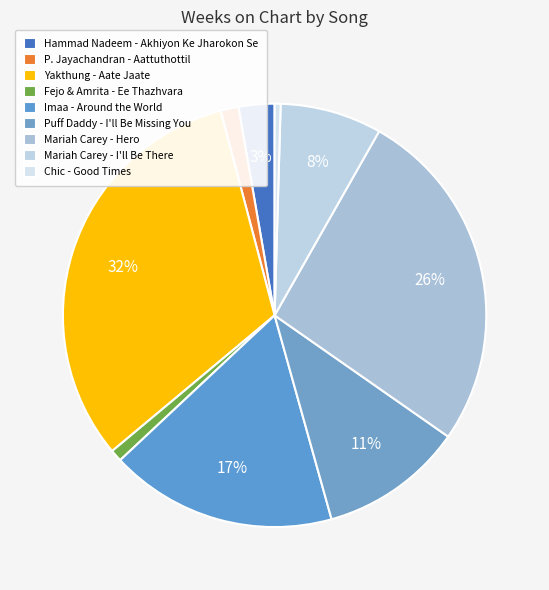

What percentage is the Hammad Nadeem - Akhiyon Ke Jharokon Se slice, to the nearest percent?

3%